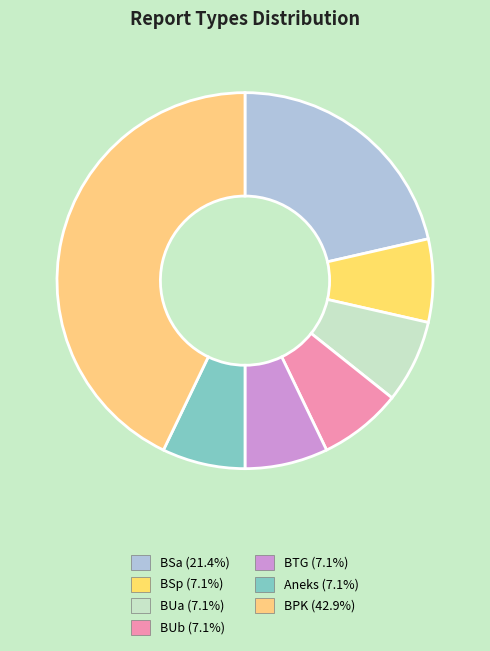

How many segments does this pie chart have?

7